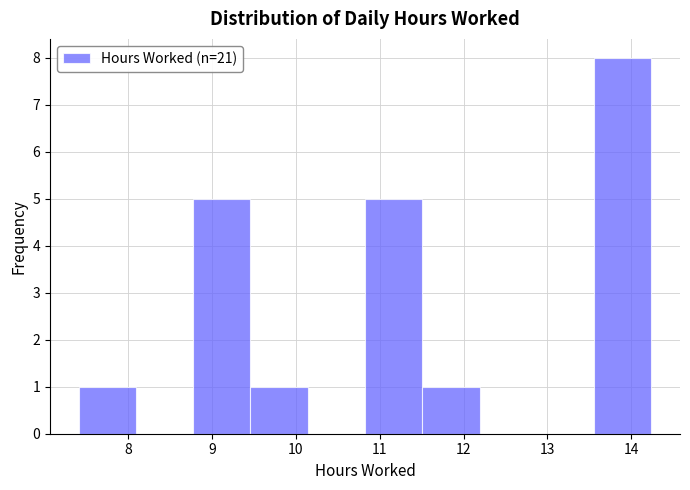

Reading left to right, transcribe this chart: for each bar, give the range it covers on the x-axis and its height. Neither the bar edges nor the heights are printed on the chart, so give them approximately, as read against the axes.

7.4 to 8.1: 1
8.1 to 8.8: 0
8.8 to 9.5: 5
9.5 to 10.1: 1
10.1 to 10.8: 0
10.8 to 11.5: 5
11.5 to 12.2: 1
12.2 to 12.9: 0
12.9 to 13.6: 0
13.6 to 14.2: 8